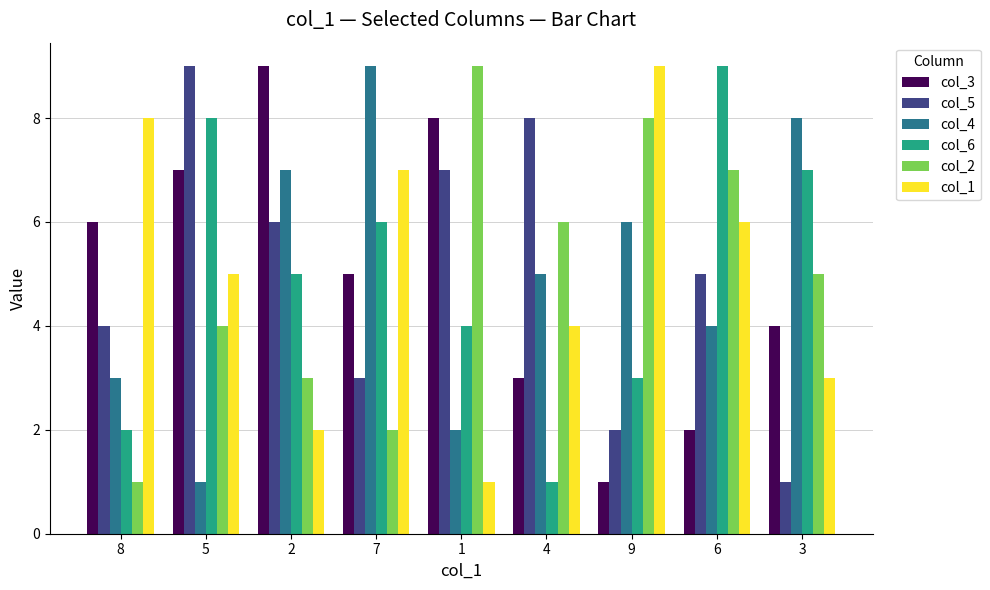

Between 5 and 6, which series saw the biggest shift?

col_3